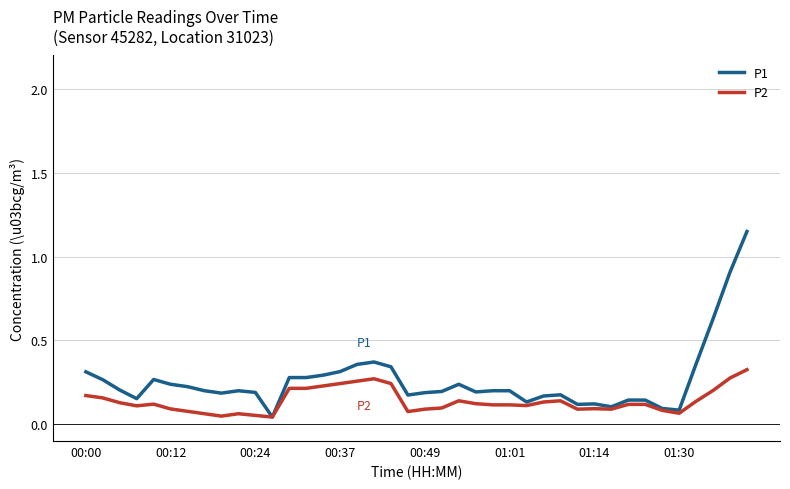

How many series are shown in this chart?

2